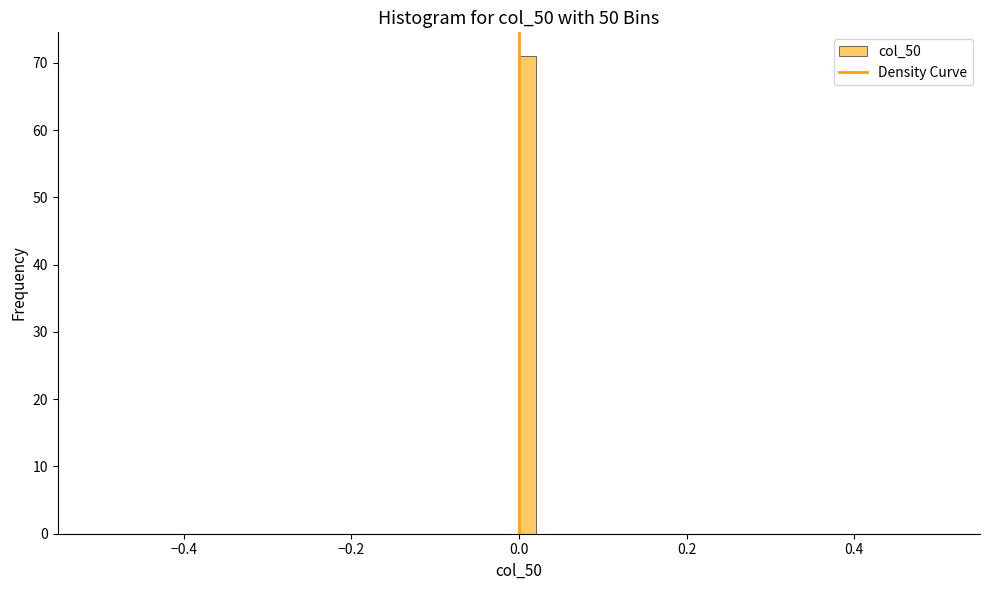

Around what value on the x-axis is the tallest bar? Give the approximate position of its centre, as read against the axis.

0.02